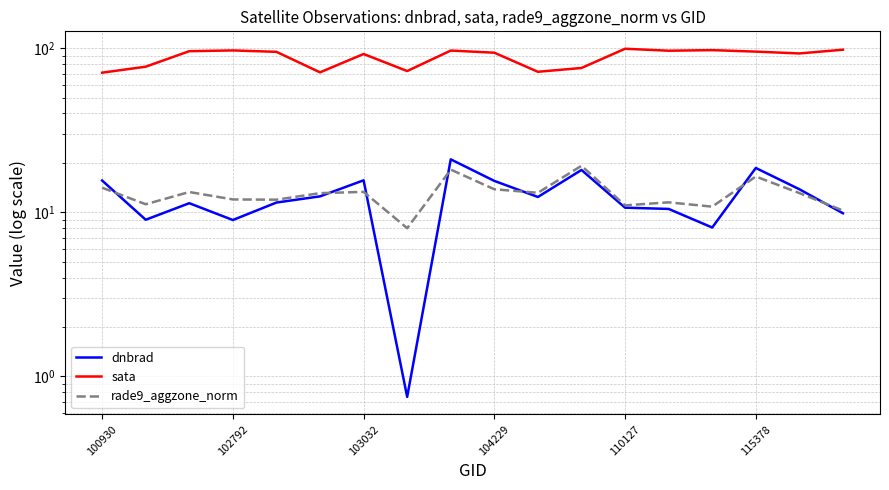

Where is sata nearest to the value 85?

103032